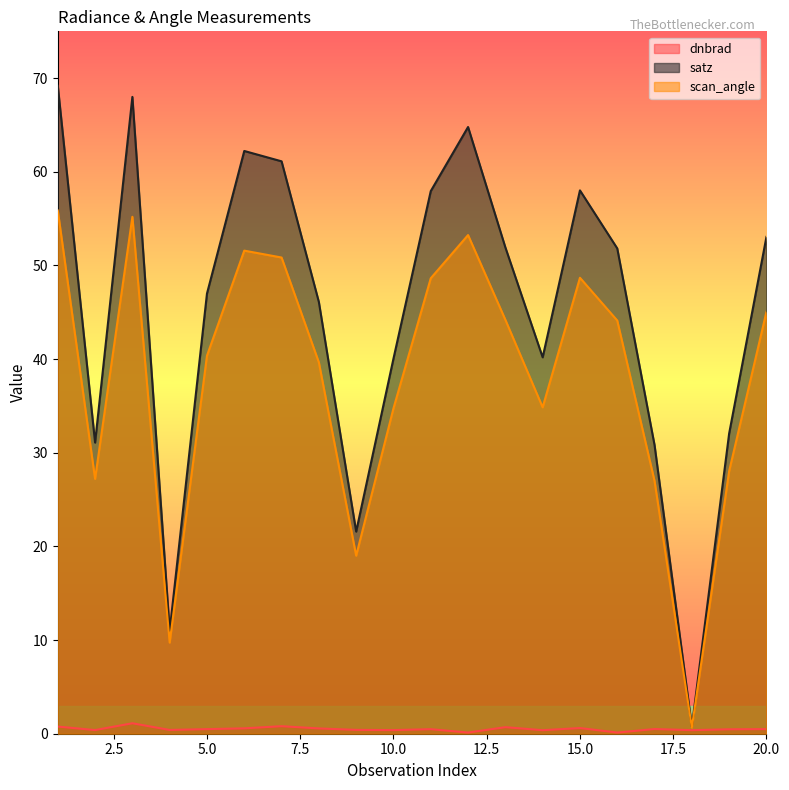

How many interior local peaks does the satz series have?

4